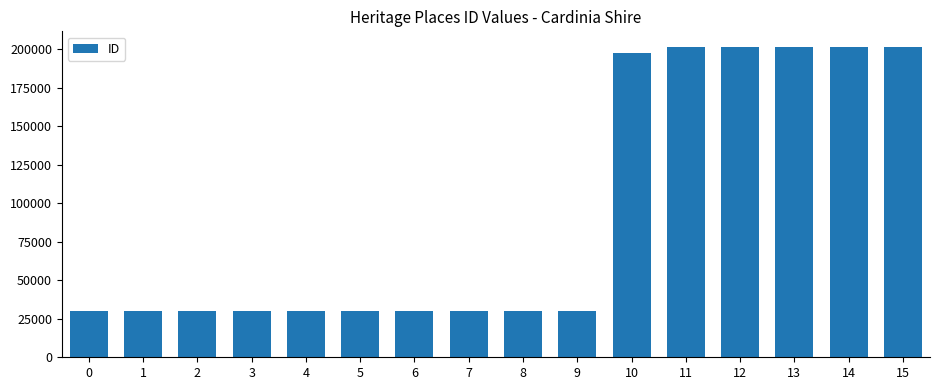

What is the average value?

94134